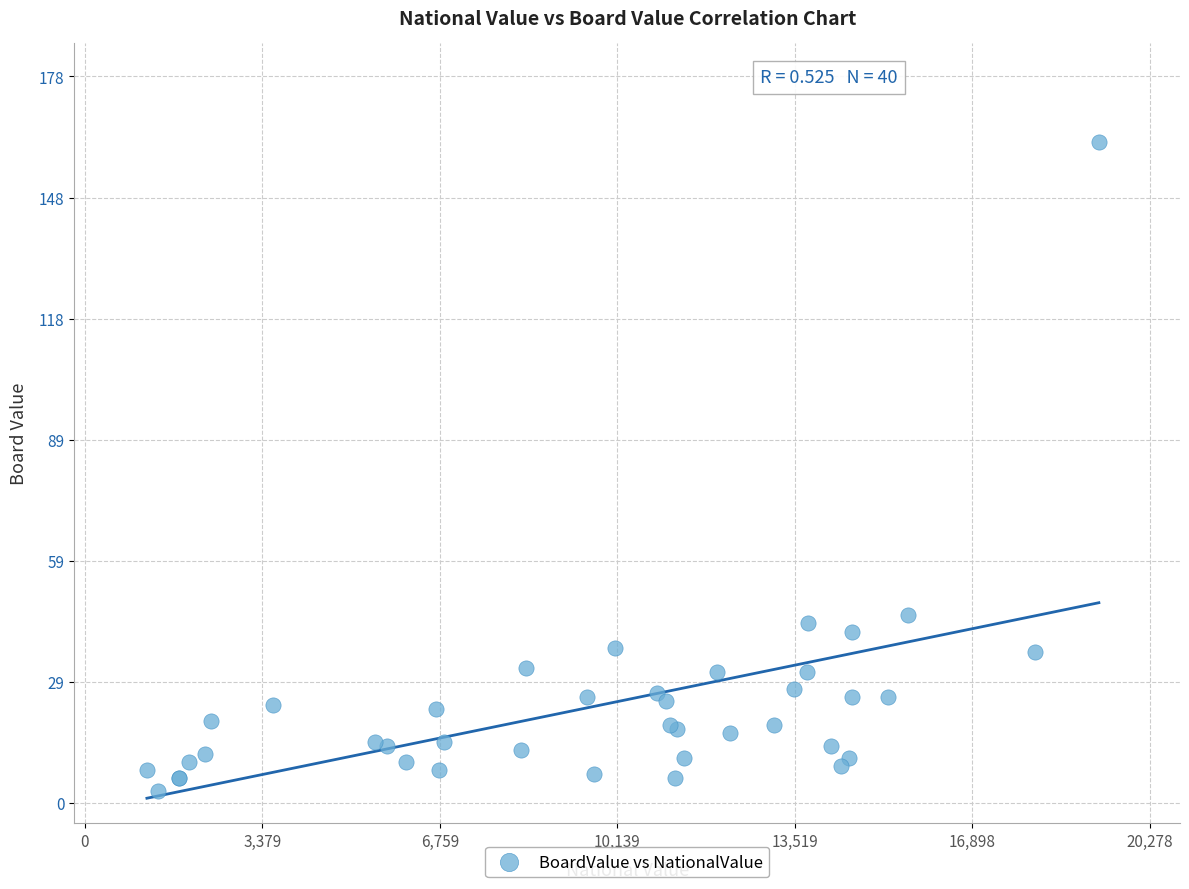

What Y value in the scatter plot is closest to 82?

46